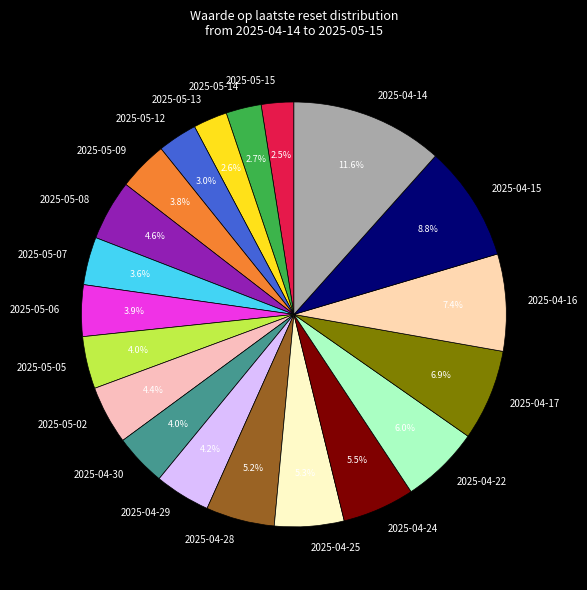

The 2025-05-06 slice represents 4% of the pie. True or false?

True